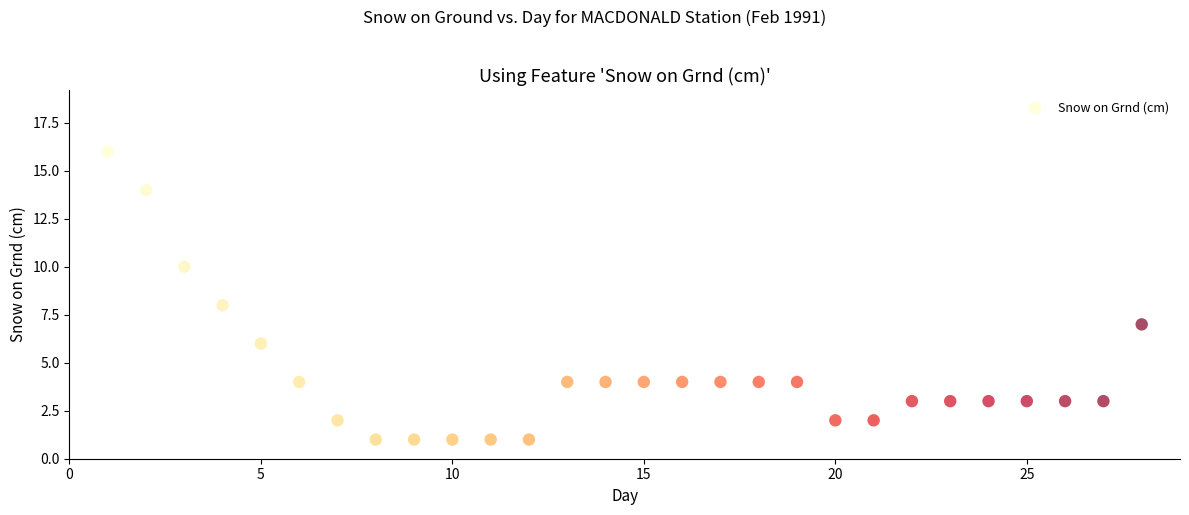

What is the range of X values (max minus min)?

27